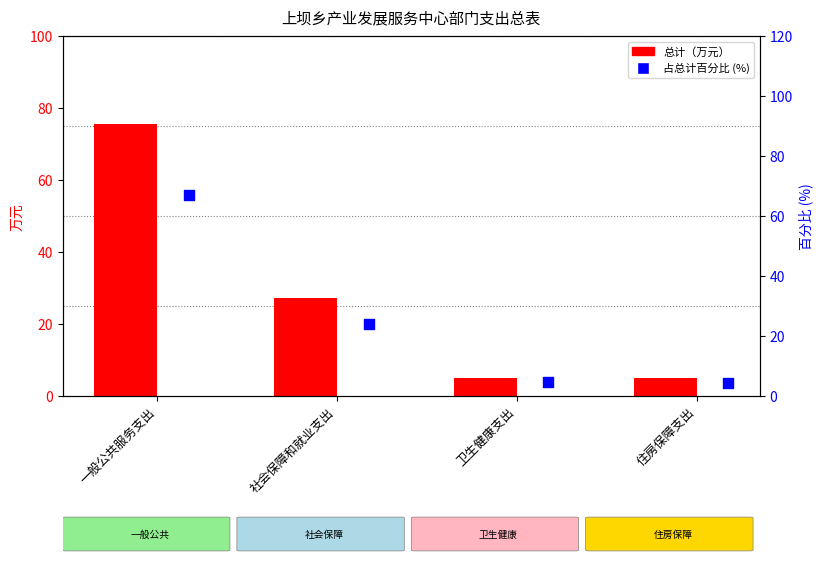

What is the total value across all series at 一般公共服务支出?

142.6